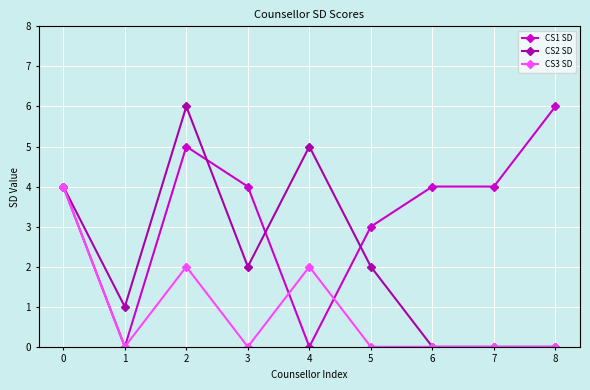

At which category does CS2 SD reach its first local valley?

1